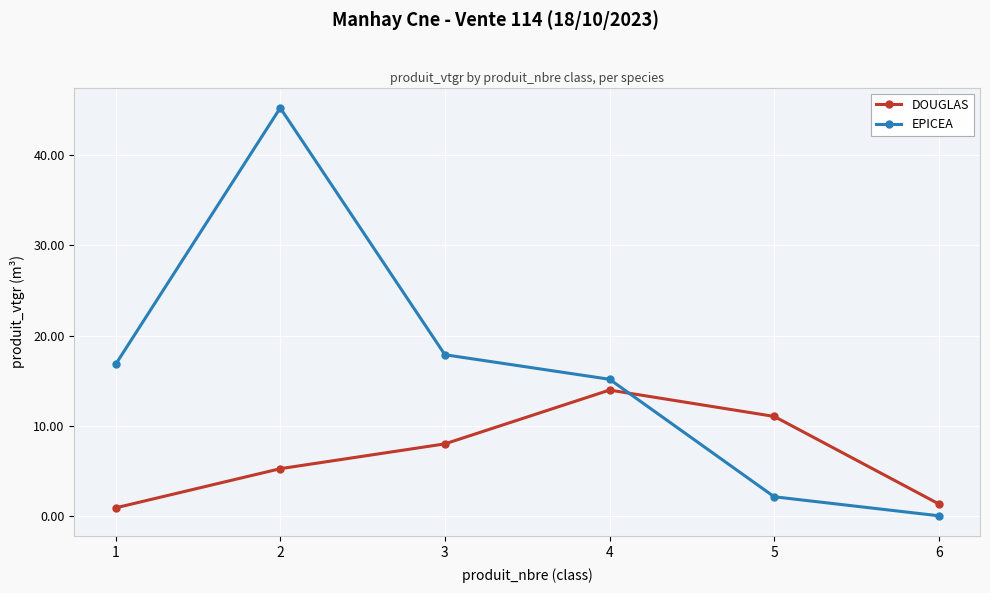

After their last crossing, which series has the higher values: DOUGLAS or EPICEA?

DOUGLAS